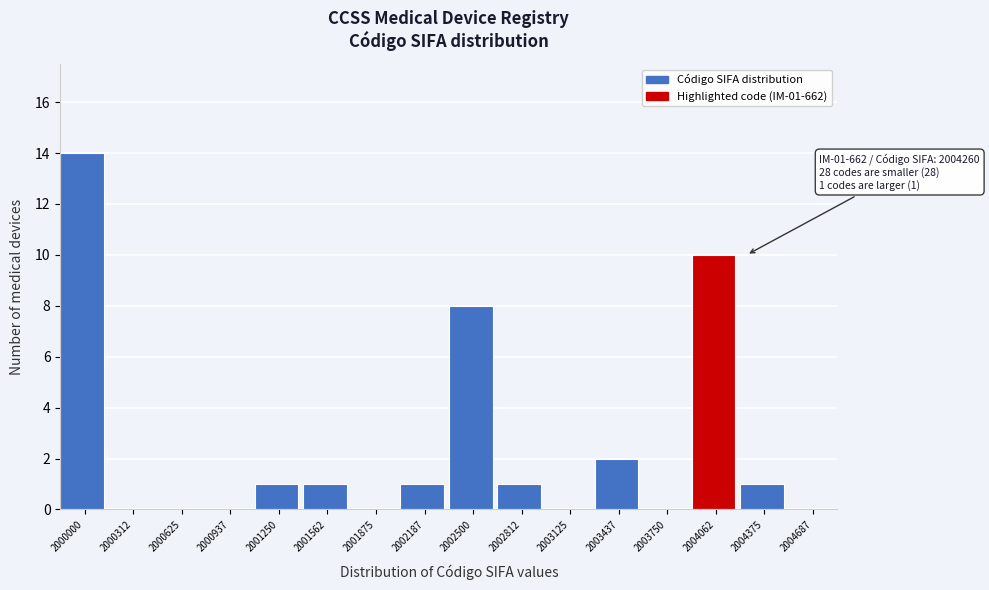

Reading right to left, transcribe all the data shown in this chart.

2004687=0	2004375=1	2004062=10	2003750=0	2003437=2	2003125=0	2002812=1	2002500=8	2002187=1	2001875=0	2001562=1	2001250=1	2000937=0	2000625=0	2000312=0	2000000=14